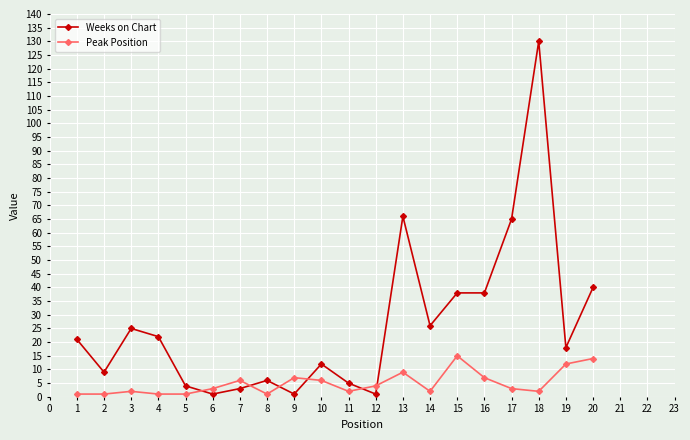

What is the average value of the Weeks on Chart series?

27